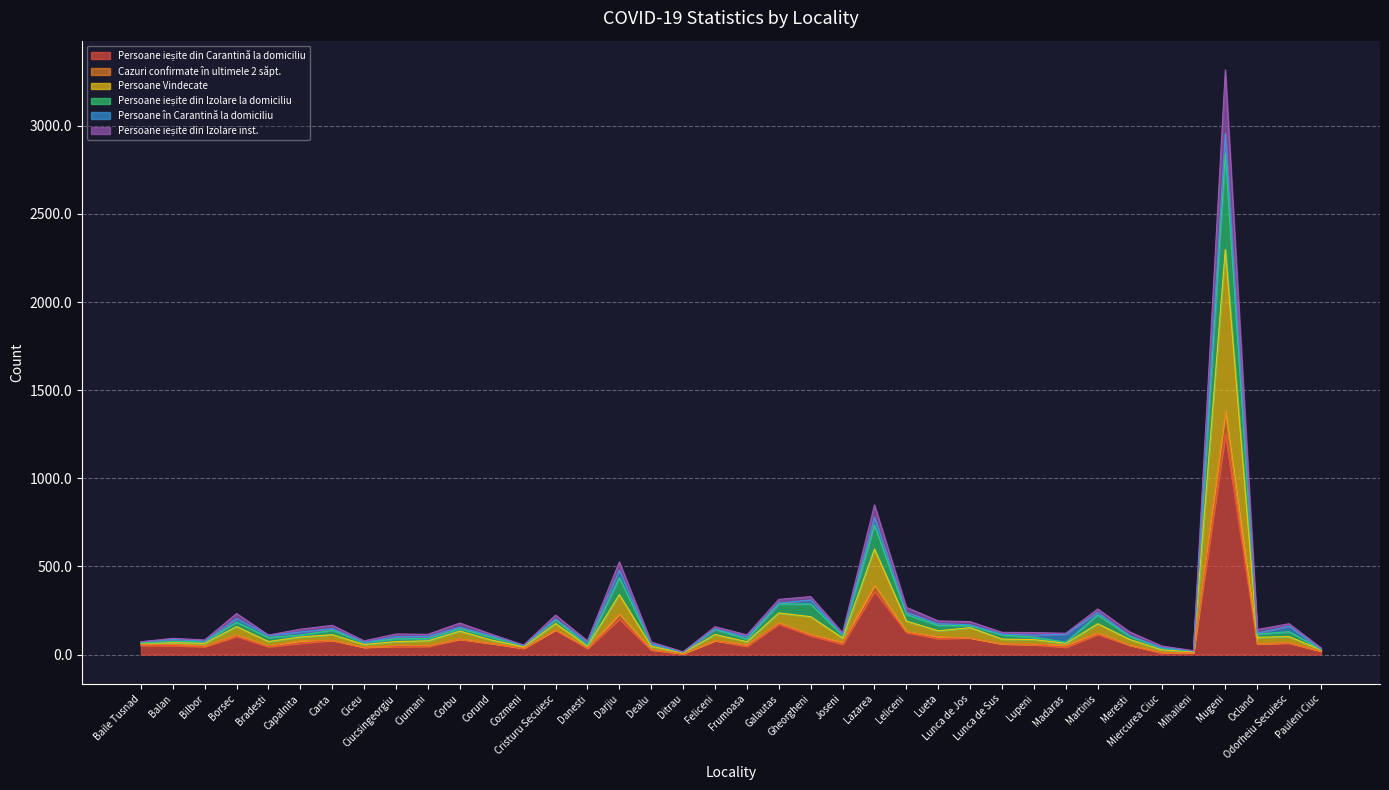

Which category has the highest value in the Persoane ieșite din Izolare la domiciliu series?

Mugeni